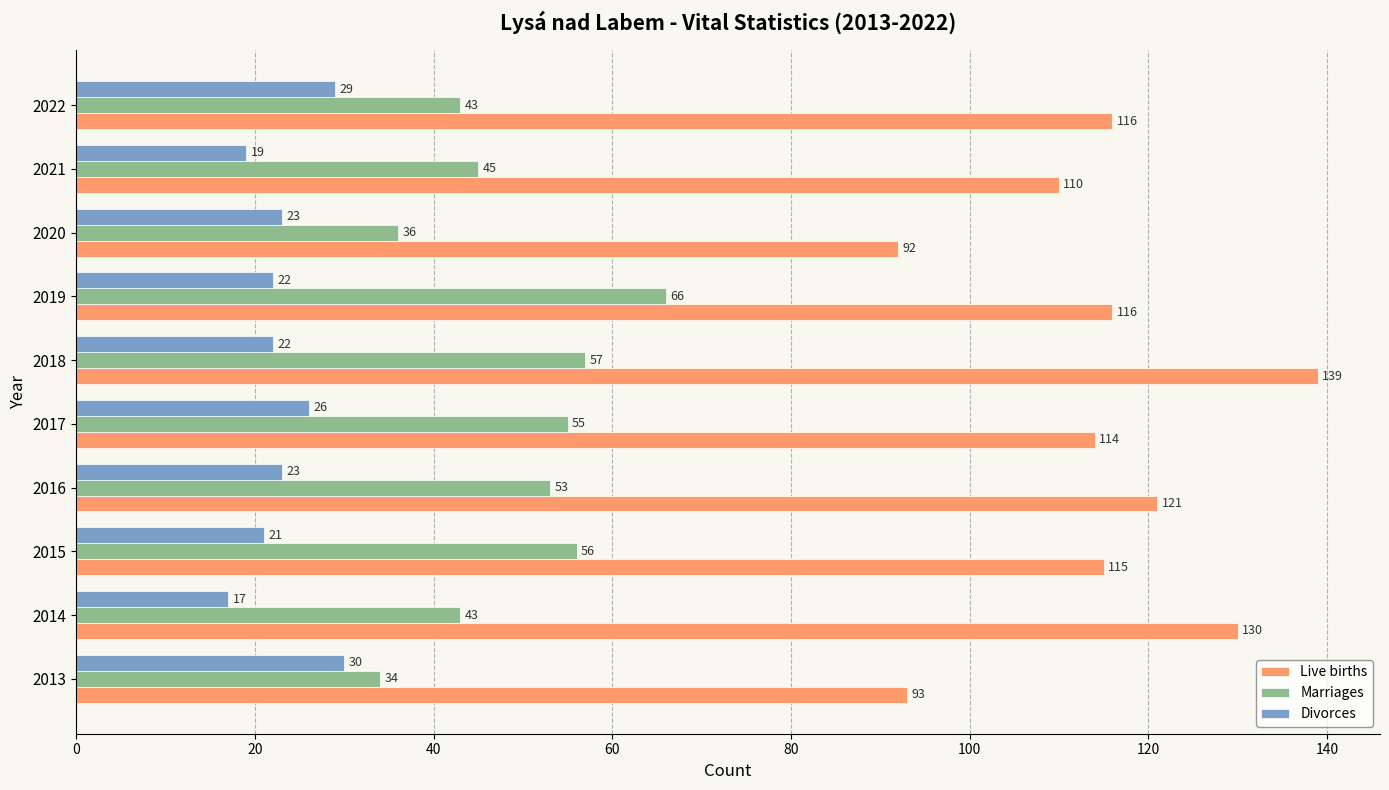

List the series in order of their overall mean, highest first.

Live births, Marriages, Divorces